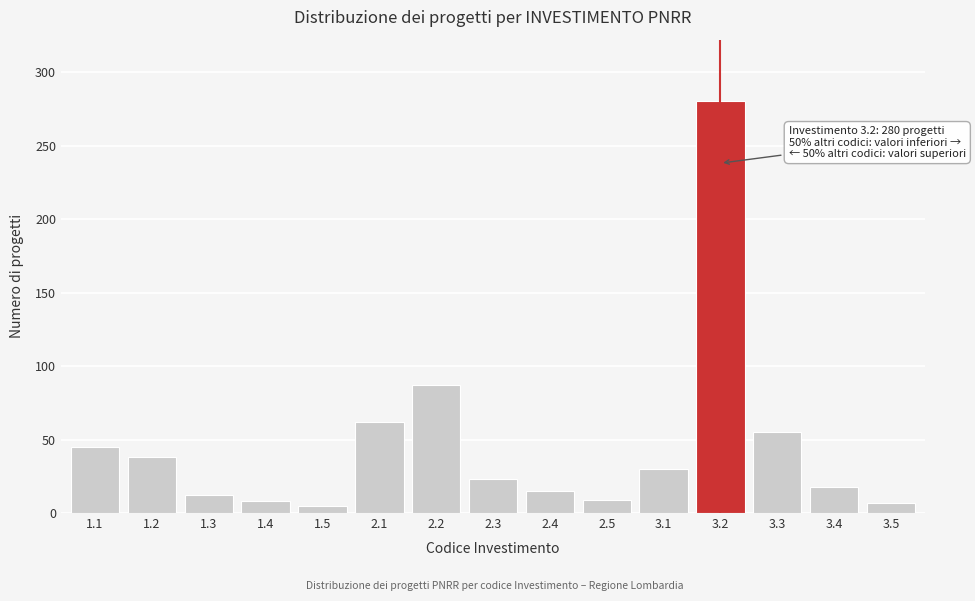

What is the change in value from 3.4 to 3.5?

-11